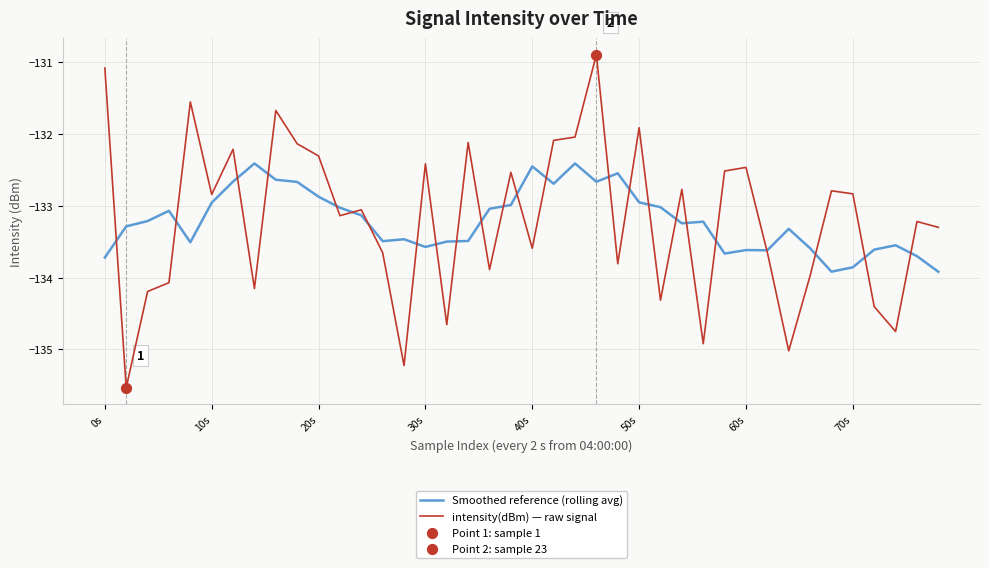

Which series has the largest range (max minus min)?

intensity(dBm) — raw signal